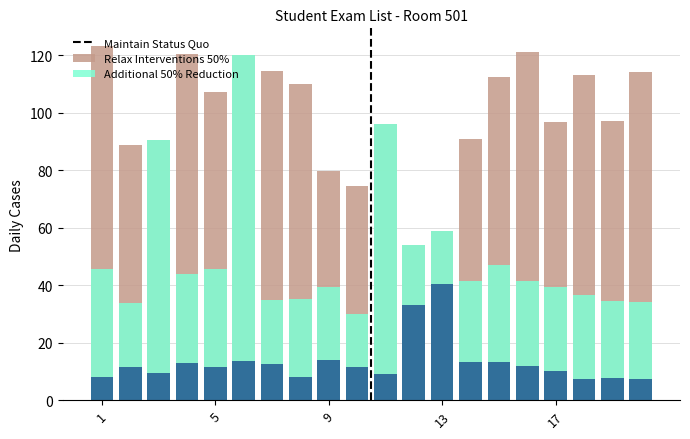

Does the chart contain any negative values?

No